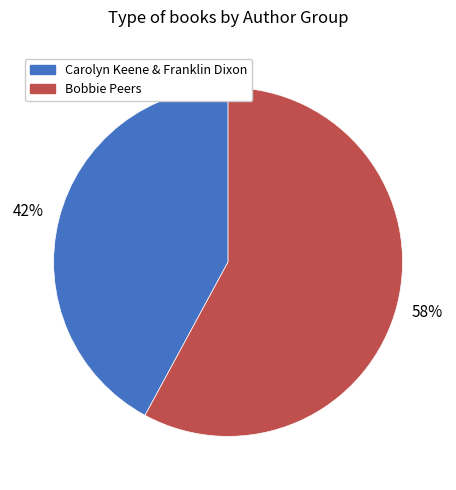

To the nearest percent, what is the average slice percentage?

50%